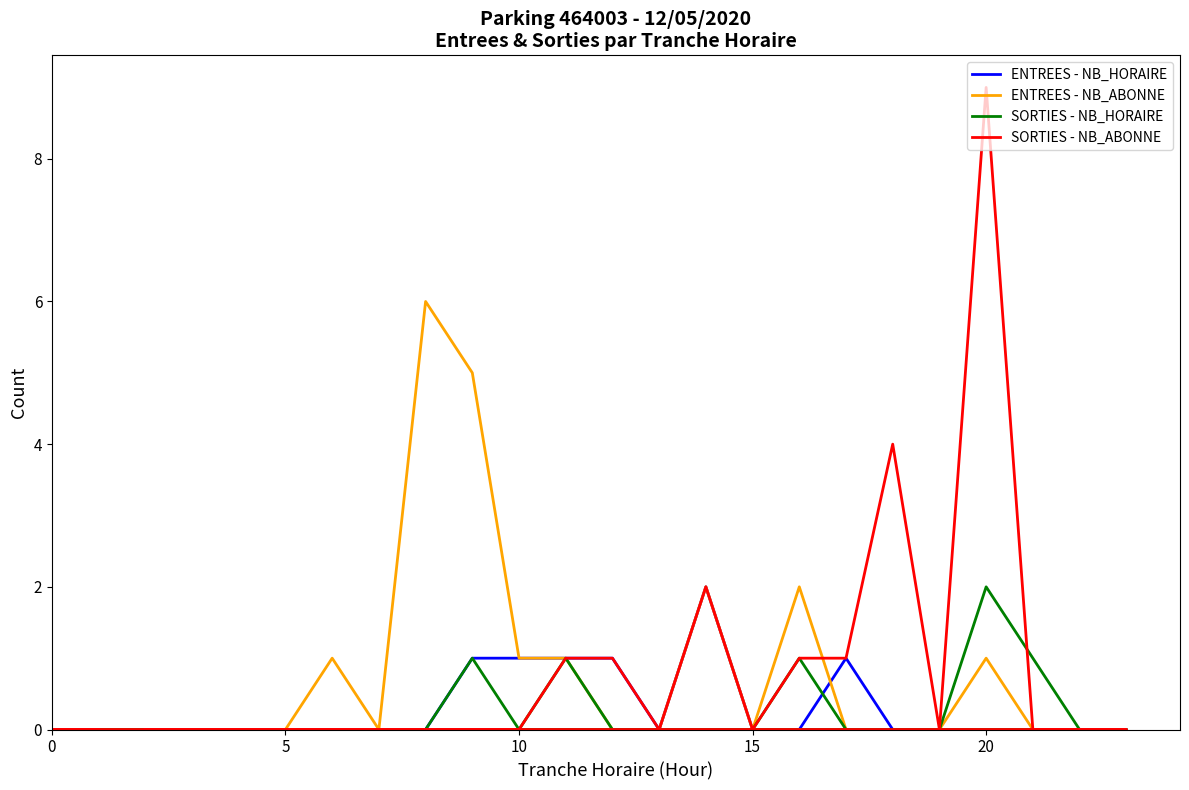

True or false: SORTIES - NB_ABONNE has a value of 5 at 25.

False